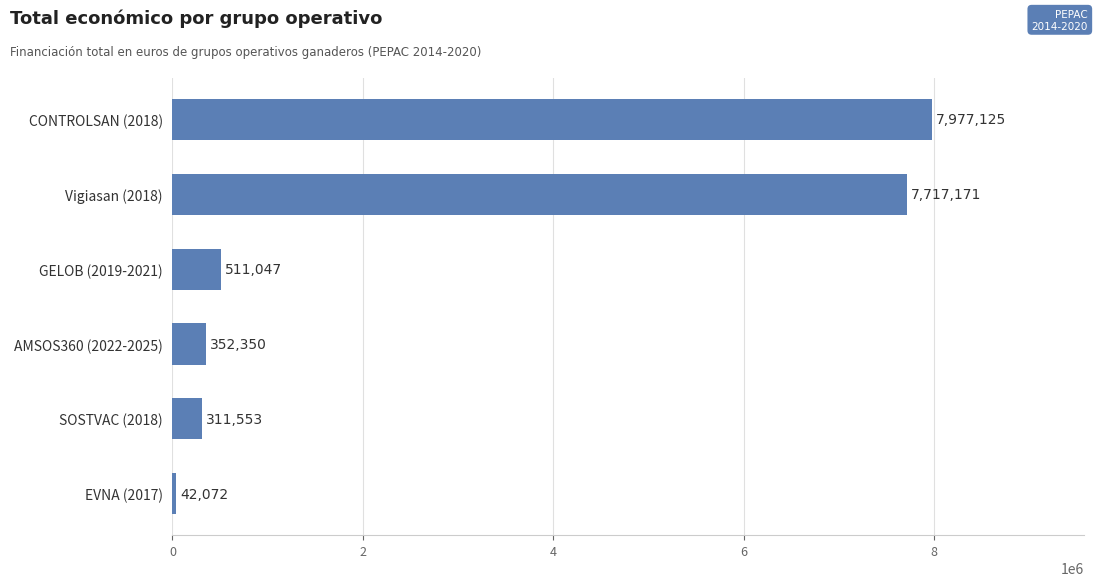

True or false: the data shows 352350 at AMSOS360 (2022-2025).

True